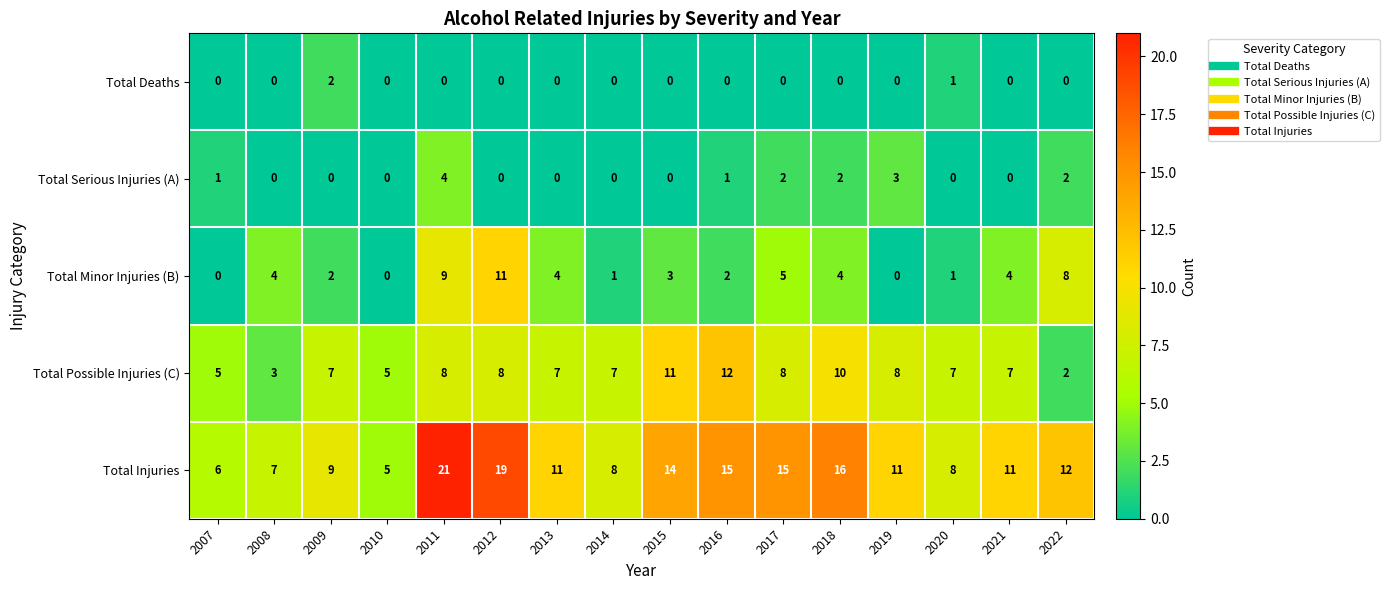

How many distinct data groups are displayed?

5